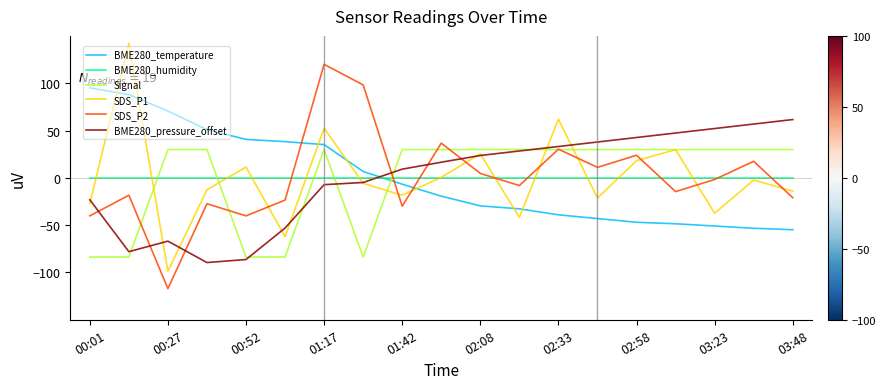

Reading right to left, extract all data points from this chart.

BME280_temperature: -54.9	-53.3	-50.9	-48.6	-47.0	-43.0	-39.1	-32.8	-29.6	-19.4	-6.7	6.7	35.1	38.3	40.6	50.9	70.6	88.0	95.1
BME280_humidity: 0.0	0.0	0.0	0.0	0.0	0.0	0.0	0.0	0.0	0.0	0.0	0.0	0.0	0.0	0.0	0.0	0.0	0.0	0.0
Signal: 29.9	29.9	29.9	29.9	29.9	29.9	29.9	29.9	29.9	29.9	29.9	-83.7	29.9	-83.7	-83.7	29.9	29.9	-83.7	-83.7
SDS_P1: -14.0	-2.4	-37.4	29.8	18.1	-21.3	61.9	-41.8	25.4	0.6	-18.4	-5.9	52.6	-62.2	11.4	-12.6	-98.7	142.2	-27.2
SDS_P2: -21.0	17.5	-1.8	-14.6	23.9	11.1	30.3	-8.2	4.7	36.7	-29.9	98.2	120.0	-23.5	-40.2	-27.4	-117.1	-18.4	-40.2
BME280_pressure_offset: 61.6	56.8	52.1	47.3	42.6	37.9	33.1	28.4	23.6	16.5	9.2	-4.9	-7.2	-53.0	-86.3	-89.5	-66.9	-78.0	-23.2